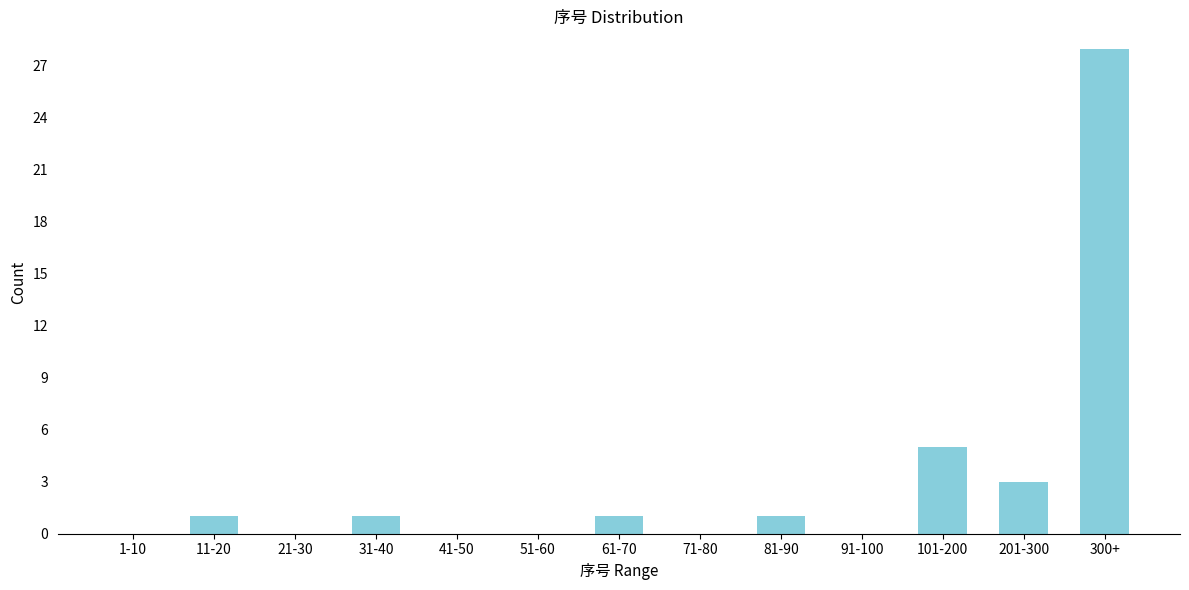

Reading left to right, what are all the values shown in this chart?

1-10=0	11-20=1	21-30=0	31-40=1	41-50=0	51-60=0	61-70=1	71-80=0	81-90=1	91-100=0	101-200=5	201-300=3	300+=28